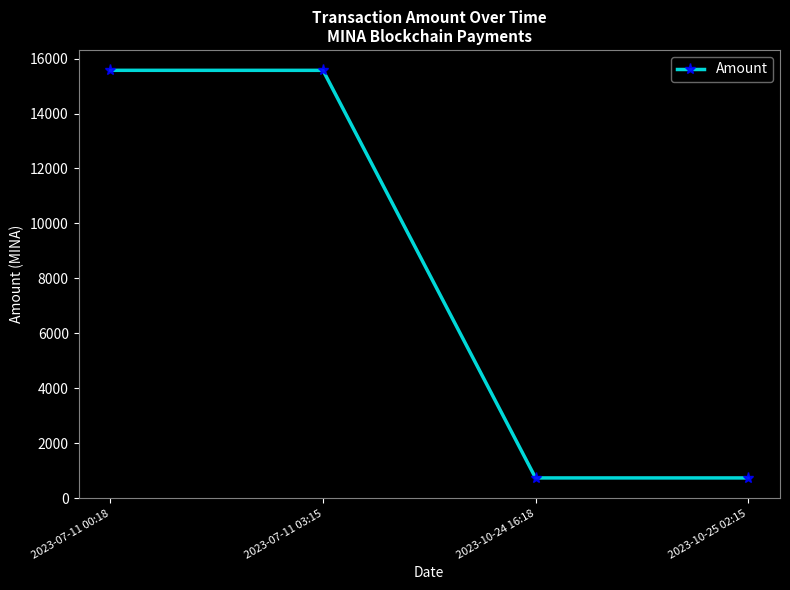

What is the smallest value displayed?

735.7